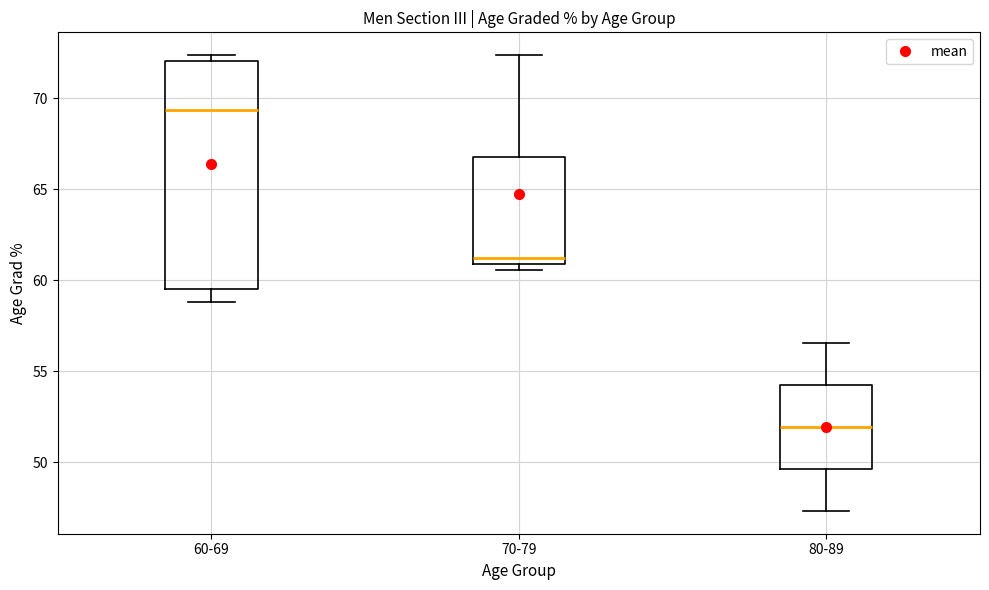

Where is the upper edge of the box for 70-79 on the y-axis? The values are not printed on the chart, so give them approximately, as read against the axis.

67.0